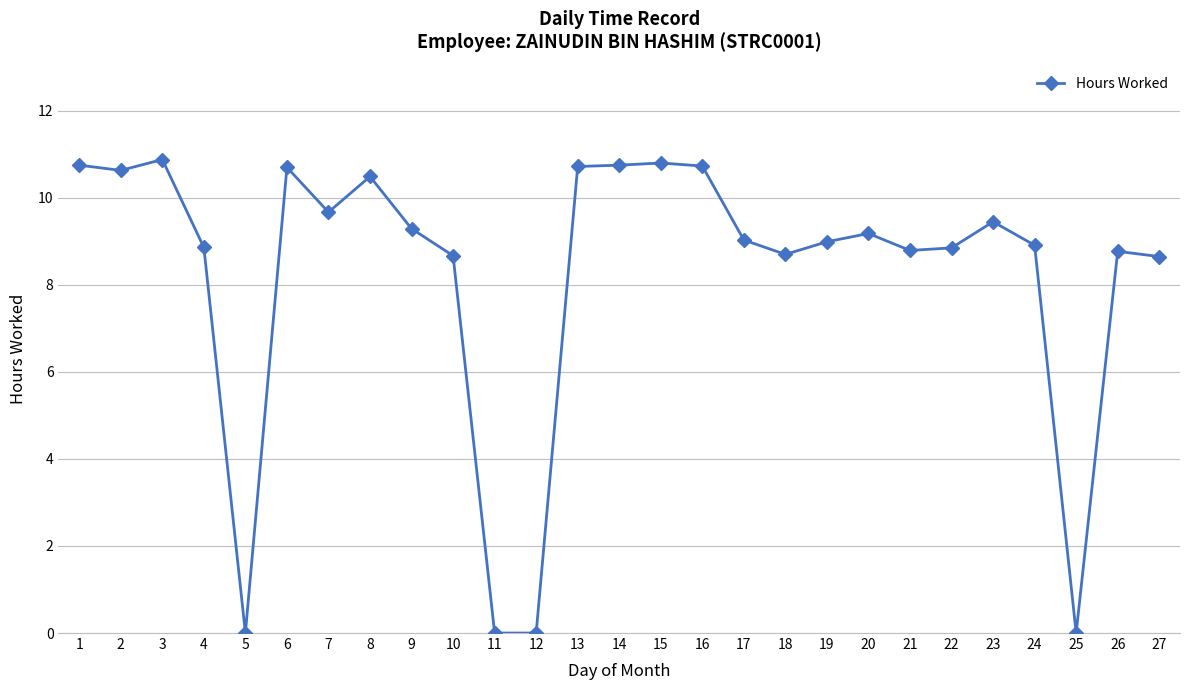

What is the difference between the maximum and minimum values?

10.9